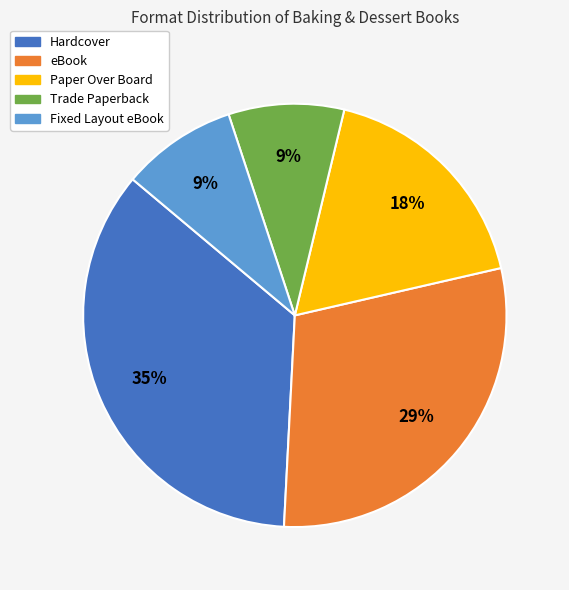

To the nearest percent, what is the difference between the largest and smallest slice percentages?

26%